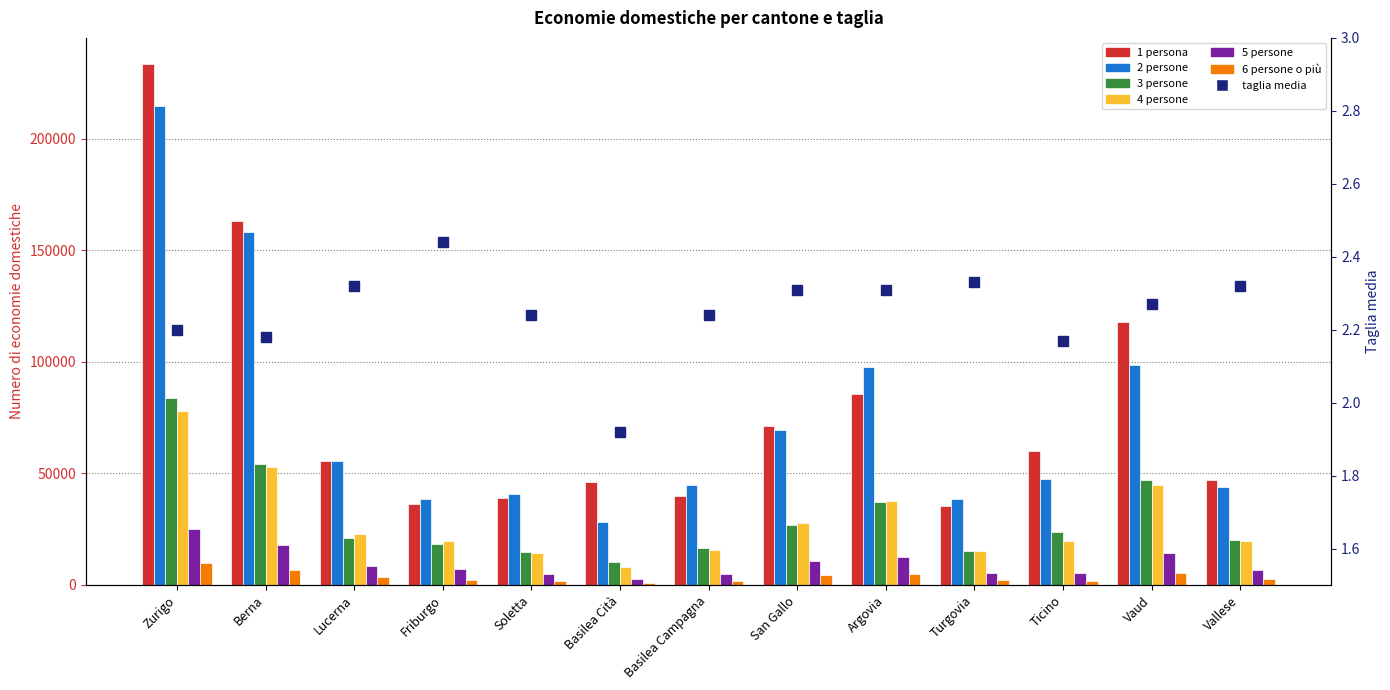

True or false: 6 persone o più has a value of 2412 at Friburgo.

True